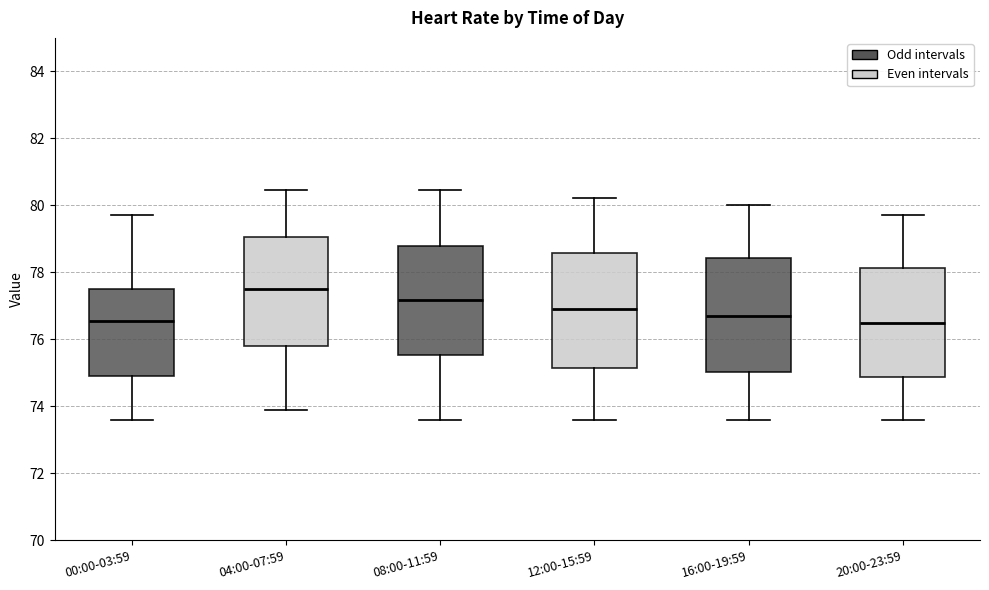

Where is the upper edge of the box for 12:00-15:59 on the y-axis? The values are not printed on the chart, so give them approximately, as read against the axis.

78.6